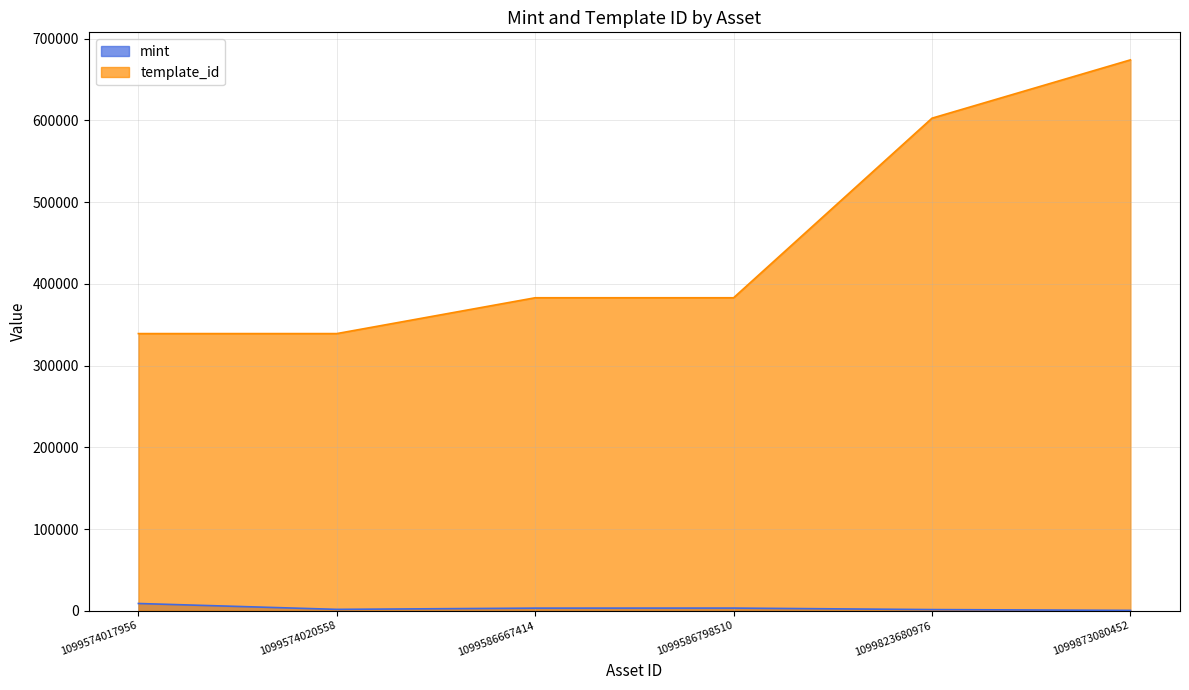

Rank the categories by mint value from highest to lowest.

1099574017956, 1099586798510, 1099586667414, 1099574020558, 1099823680976, 1099873080452